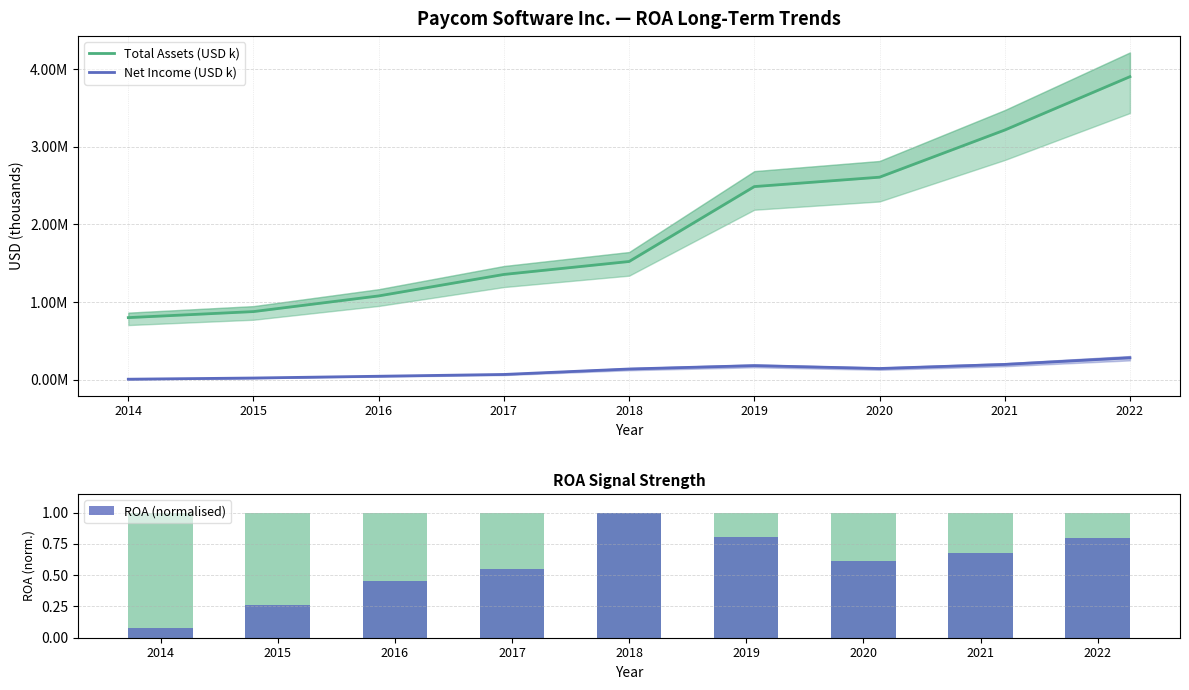

Where is Total Assets (USD k) nearest to the value 2350727?

2019